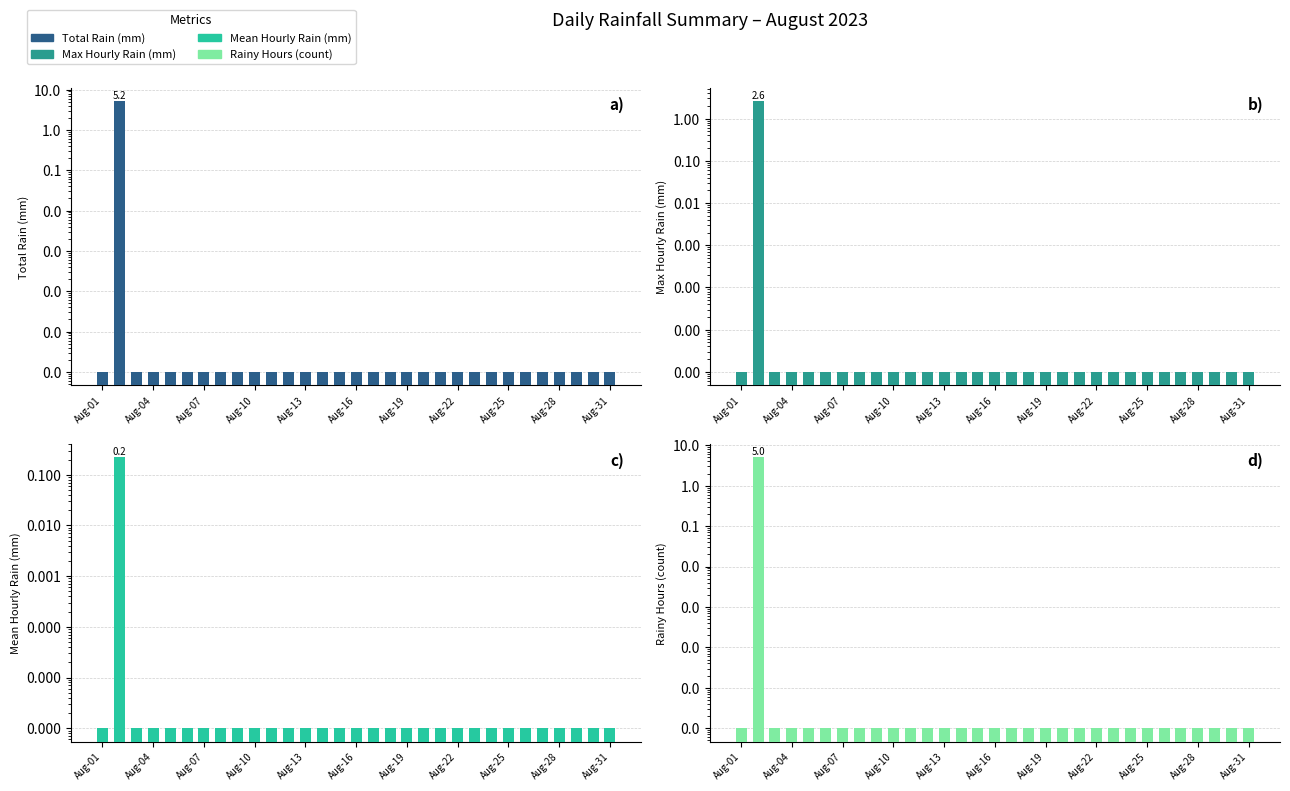

Reading left to right, transcribe all the data shown in this chart.

Total Rain (mm): 0.0	5.2	0.0	0.0	0.0	0.0	0.0	0.0	0.0	0.0	0.0	0.0	0.0	0.0	0.0	0.0	0.0	0.0	0.0	0.0	0.0	0.0	0.0	0.0	0.0	0.0	0.0	0.0	0.0	0.0	0.0
Max Hourly Rain (mm): 0.0	2.6	0.0	0.0	0.0	0.0	0.0	0.0	0.0	0.0	0.0	0.0	0.0	0.0	0.0	0.0	0.0	0.0	0.0	0.0	0.0	0.0	0.0	0.0	0.0	0.0	0.0	0.0	0.0	0.0	0.0
Mean Hourly Rain (mm): 0.0	0.2	0.0	0.0	0.0	0.0	0.0	0.0	0.0	0.0	0.0	0.0	0.0	0.0	0.0	0.0	0.0	0.0	0.0	0.0	0.0	0.0	0.0	0.0	0.0	0.0	0.0	0.0	0.0	0.0	0.0
Rainy Hours (count): 0.0	5.0	0.0	0.0	0.0	0.0	0.0	0.0	0.0	0.0	0.0	0.0	0.0	0.0	0.0	0.0	0.0	0.0	0.0	0.0	0.0	0.0	0.0	0.0	0.0	0.0	0.0	0.0	0.0	0.0	0.0